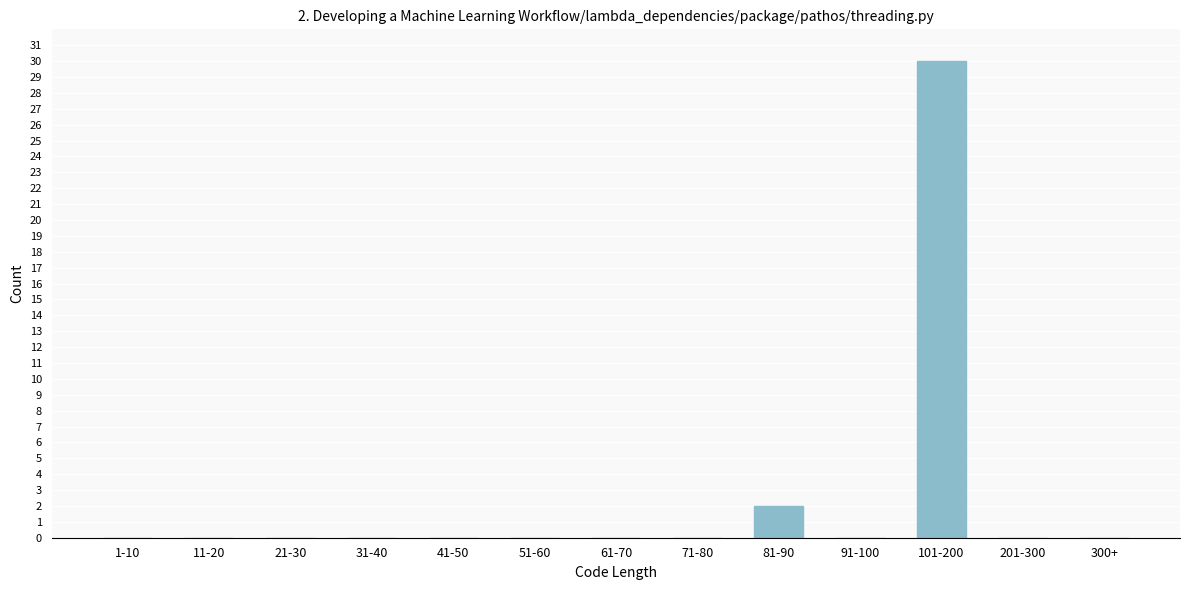

Reading right to left, what are all the values shown in this chart?

300+=0	201-300=0	101-200=30	91-100=0	81-90=2	71-80=0	61-70=0	51-60=0	41-50=0	31-40=0	21-30=0	11-20=0	1-10=0